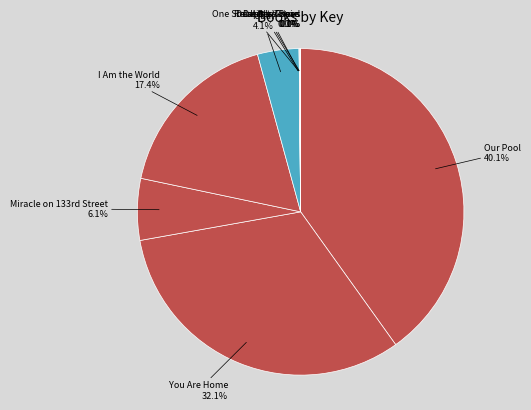

Which slice is the largest?

Our Pool